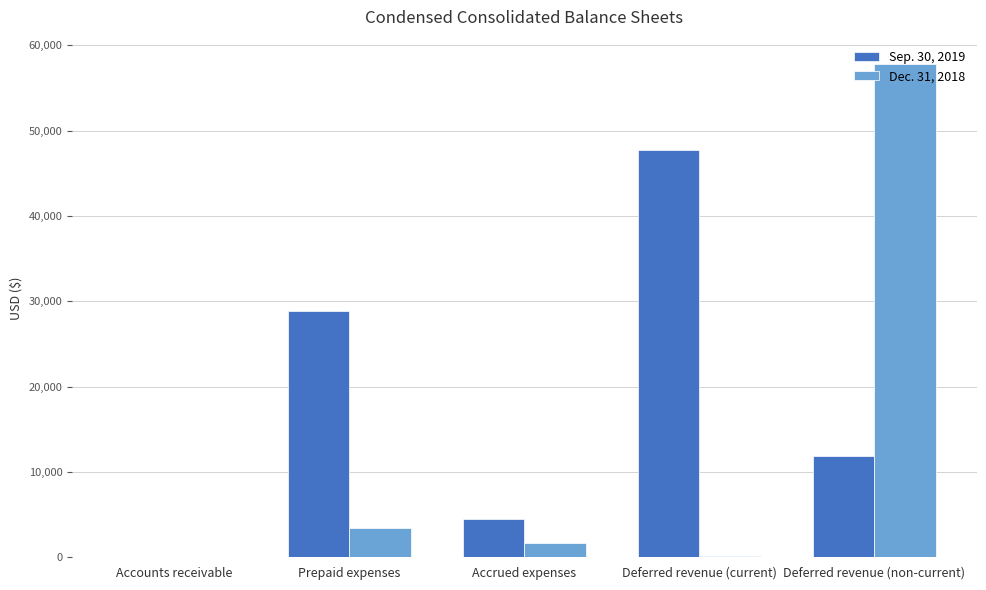

Which label corresponds to the largest value in the chart?

Deferred revenue (non-current)